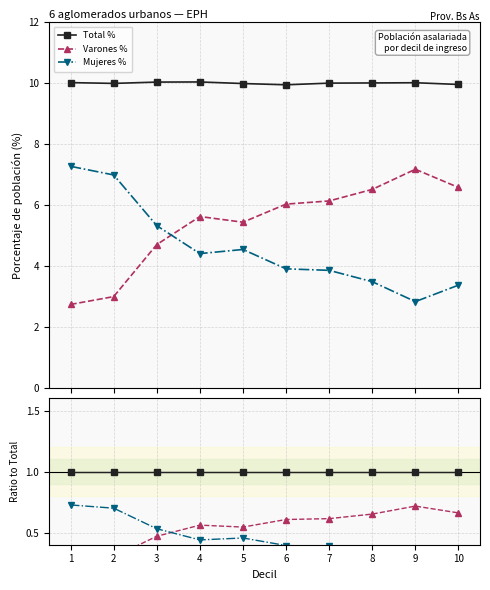

Reading right to left, extract all data points from this chart.

Total %: 10=1.0	9=1.0	8=1.0	7=1.0	6=1.0	5=1.0	4=1.0	3=1.0	2=1.0	1=1.0
Varones %: 10=0.7	9=0.7	8=0.7	7=0.6	6=0.6	5=0.5	4=0.6	3=0.5	2=0.3	1=0.3
Mujeres %: 10=0.3	9=0.3	8=0.3	7=0.4	6=0.4	5=0.5	4=0.4	3=0.5	2=0.7	1=0.7